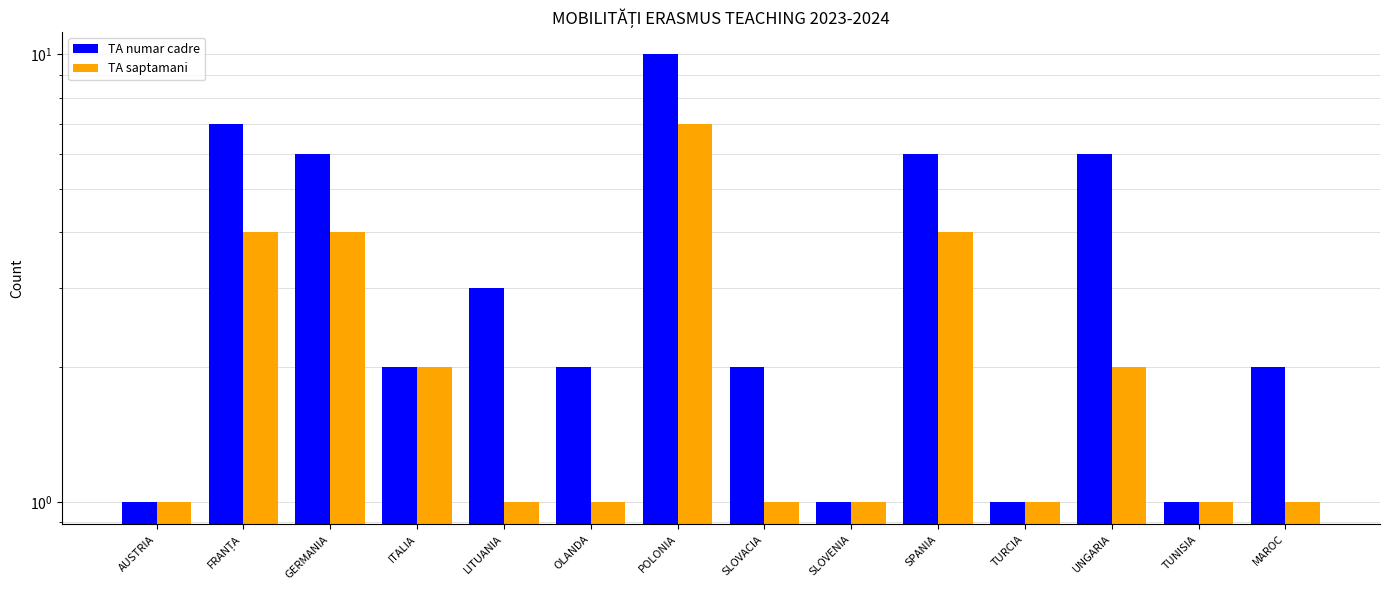

Between GERMANIA and UNGARIA, which series saw the biggest shift?

TA saptamani